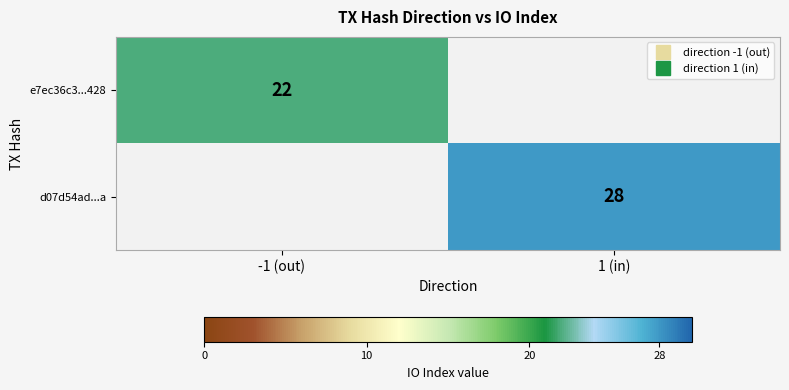

At how many categories does at least one series exceed 0?

2